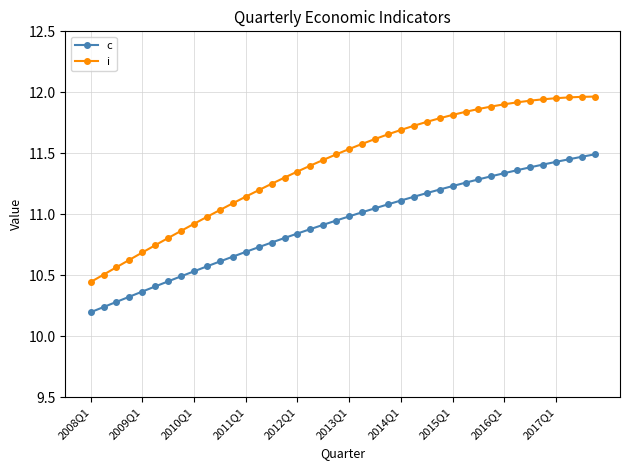

What is the difference between the second highest and minimum values in the c series?

1.3